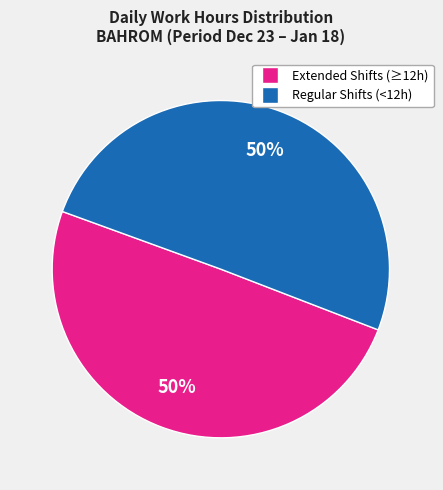

Approximately how many times larger is the value at Extended Shifts (≥12h) compared to Regular Shifts (<12h)?

1.0